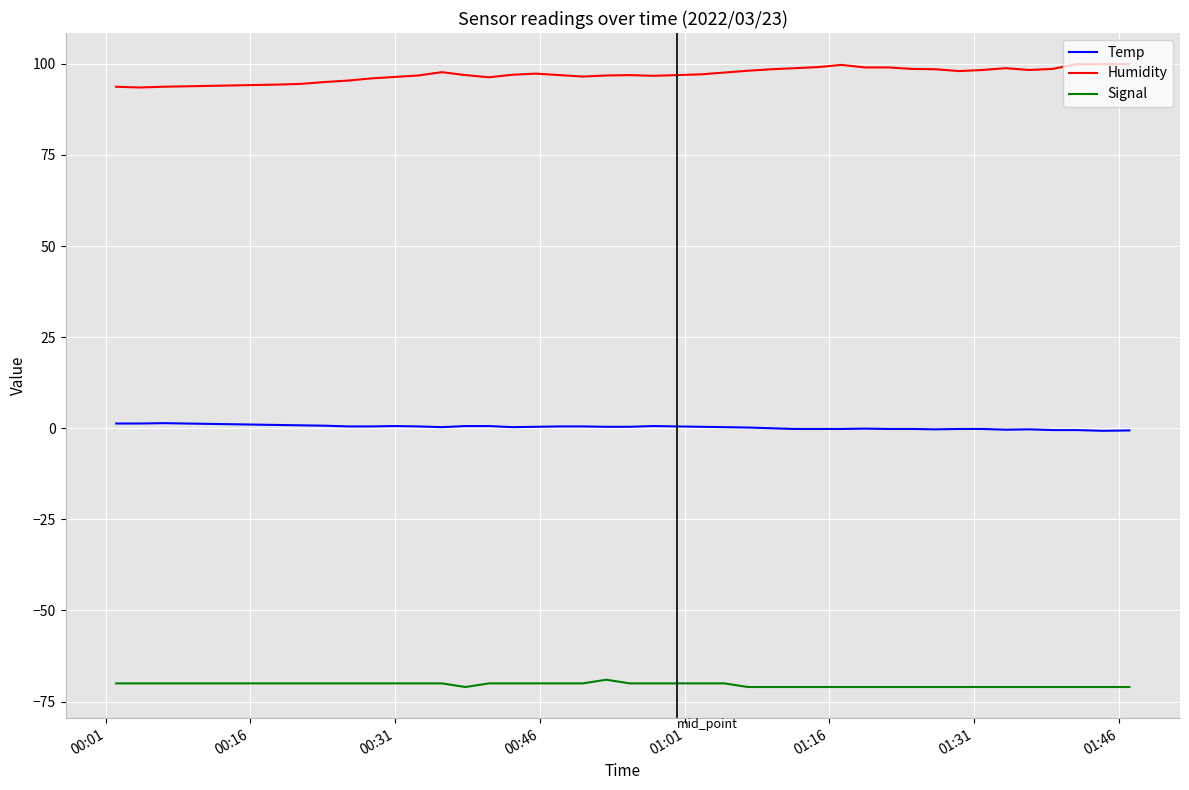

What is the sum of all Temp values?

9.7